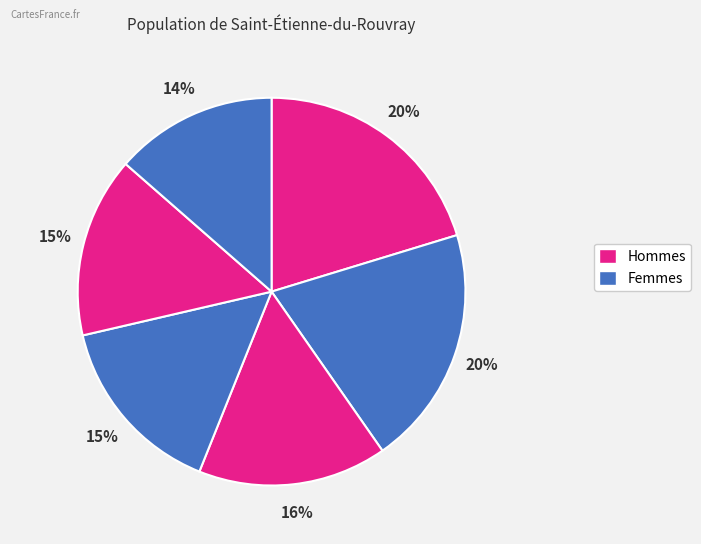

How many slices are in this pie chart?

6